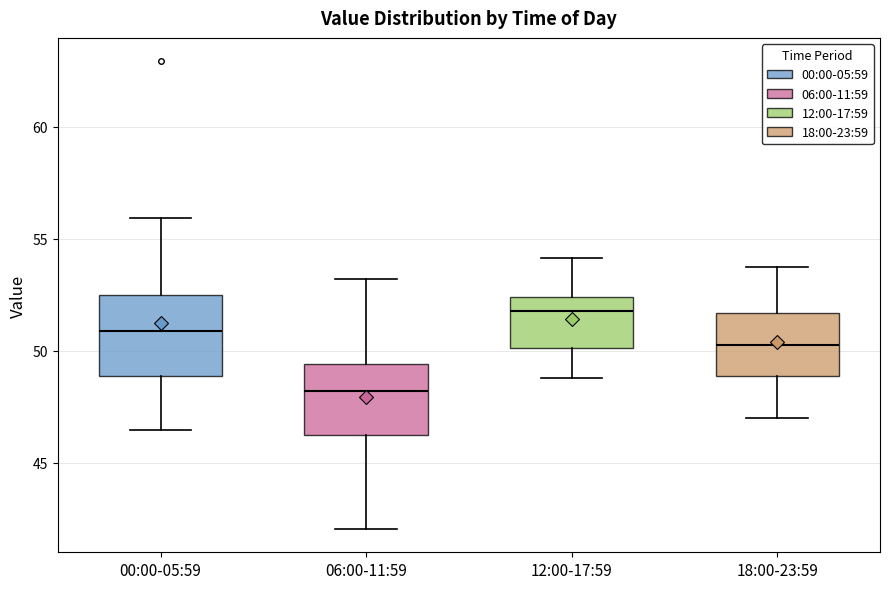

Where is the lower edge of the box for 18:00-23:59 on the y-axis? The values are not printed on the chart, so give them approximately, as read against the axis.

49.0